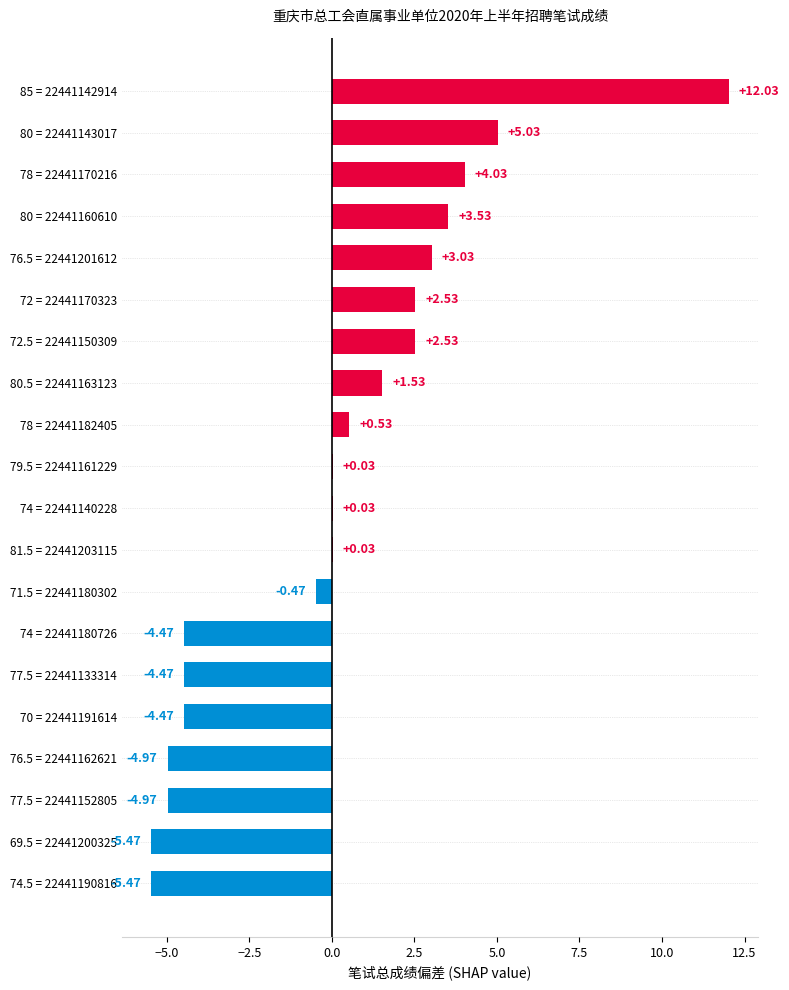

What is the sum of the values at 76.5 = 22441201612 and 80.5 = 22441163123?

4.6